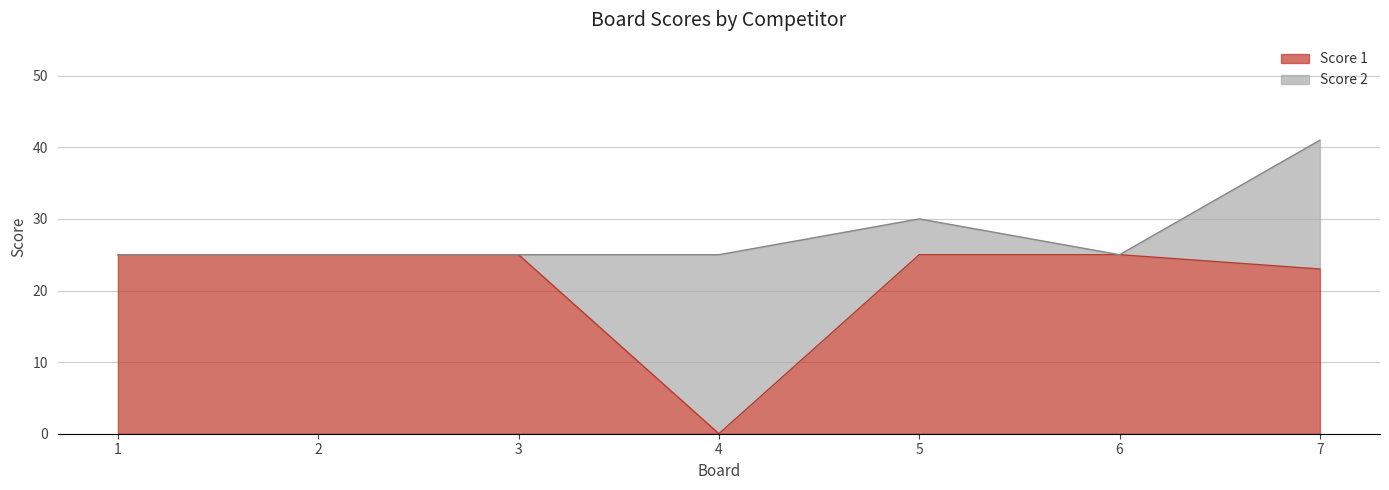

Which category has the highest value across all series?

1